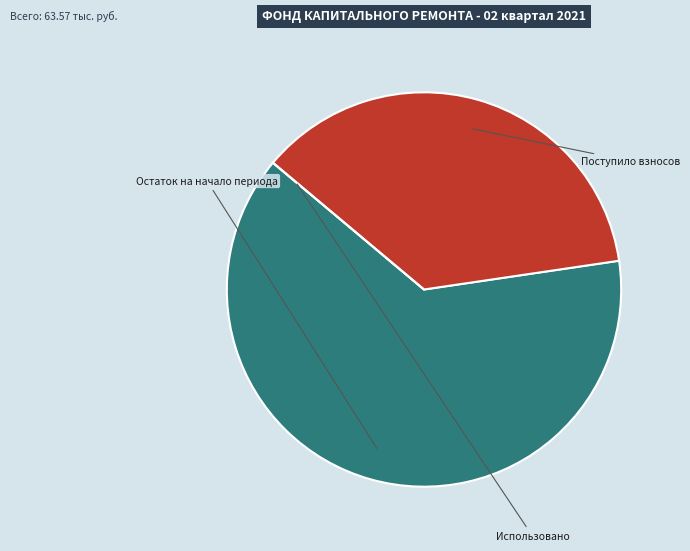

What is the ratio of the value at Поступило взносов to the value at Остаток на начало периода?

0.6